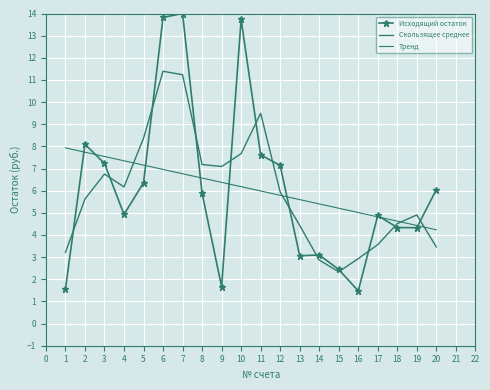

List the series in order of their peak value, highest first.

Исходящий остаток, Скользящее среднее, Тренд